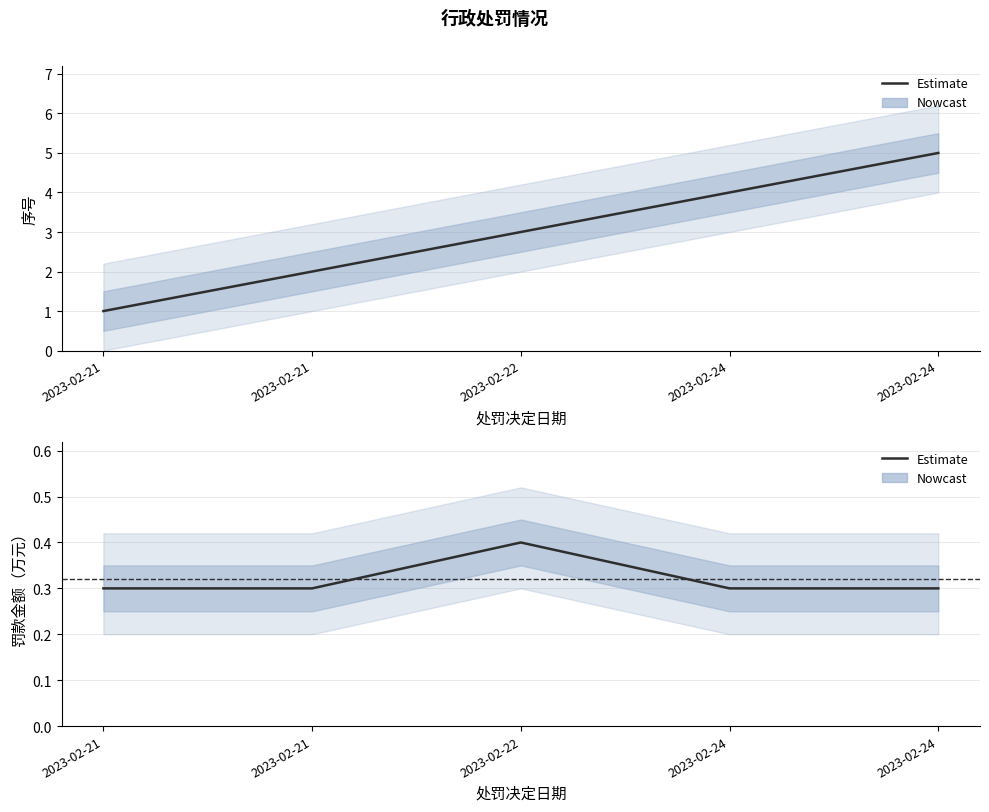

Which series changed the most between 2023-02-21 and 2023-02-21?

序号